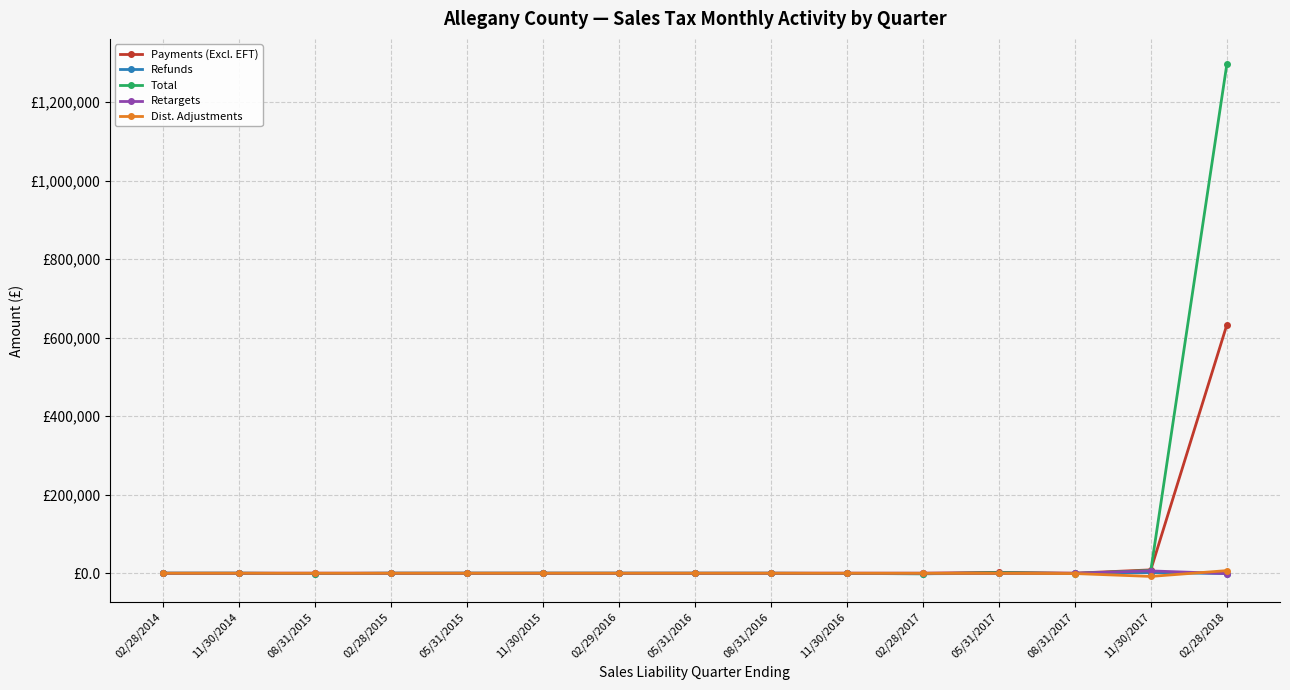

How many interior local valleys does the Retargets series have?

5